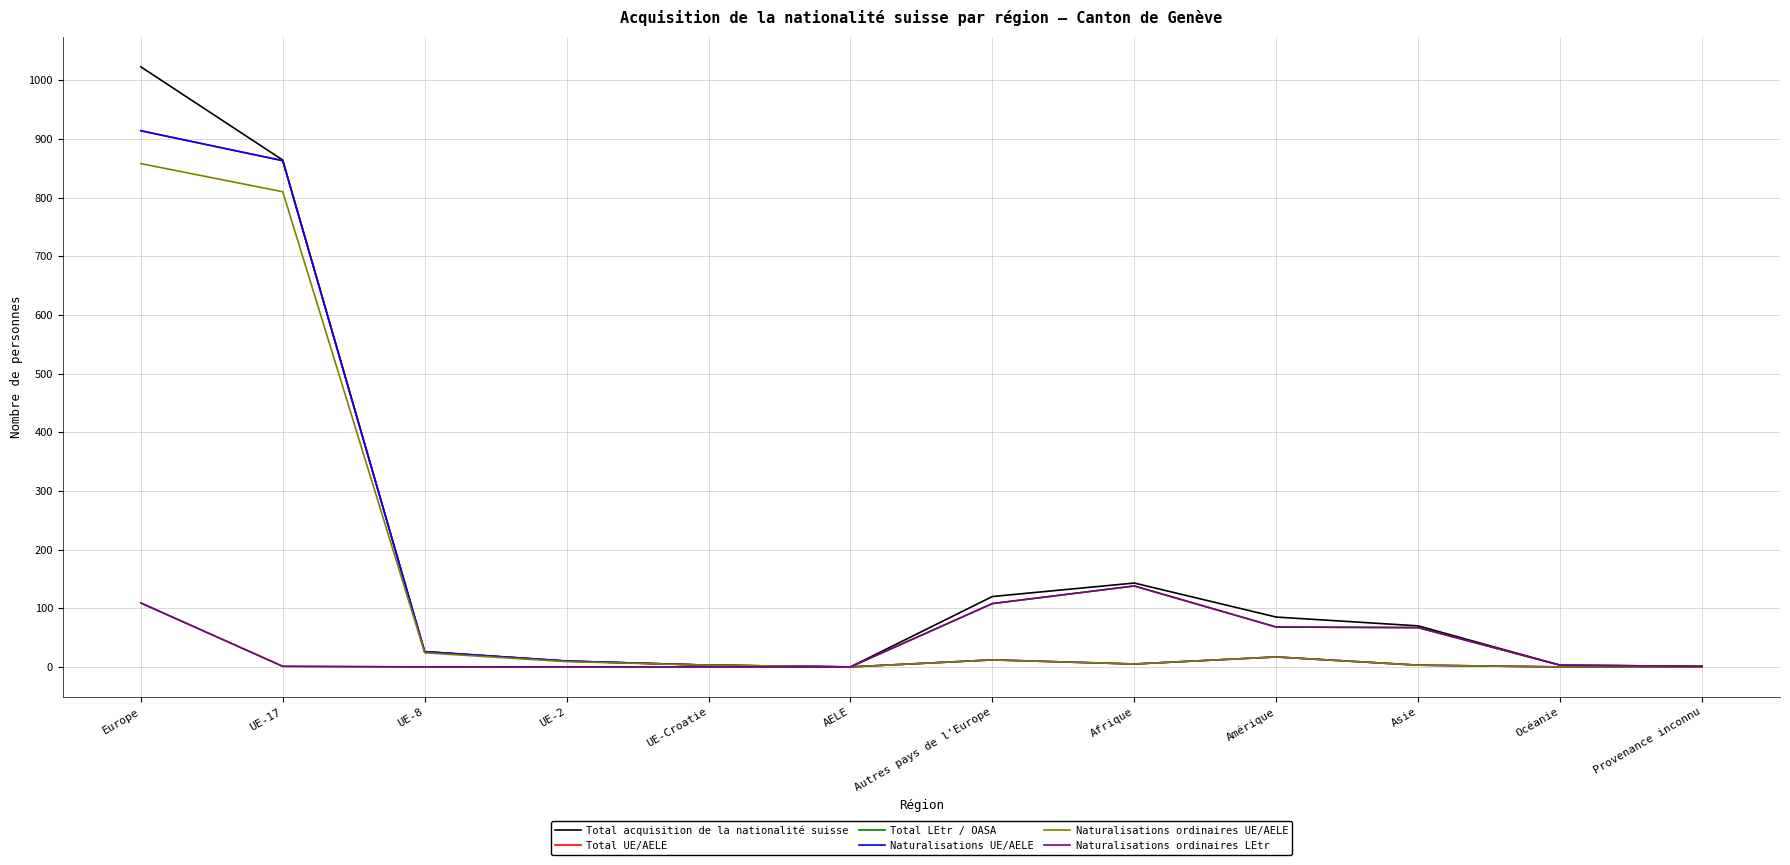

Reading left to right, extract all data points from this chart.

Total acquisition de la nationalité suisse: Europe=1023	UE-17=864	UE-8=26	UE-2=10	UE-Croatie=3	AELE=0	Autres pays de l'Europe=120	Afrique=143	Amérique=85	Asie=70	Océanie=3	Provenance inconnu=1
Total UE/AELE: Europe=914	UE-17=863	UE-8=26	UE-2=10	UE-Croatie=3	AELE=0	Autres pays de l'Europe=12	Afrique=5	Amérique=17	Asie=3	Océanie=0	Provenance inconnu=0
Total LEtr / OASA: Europe=109	UE-17=1	UE-8=0	UE-2=0	UE-Croatie=0	AELE=0	Autres pays de l'Europe=108	Afrique=138	Amérique=68	Asie=67	Océanie=3	Provenance inconnu=1
Naturalisations UE/AELE: Europe=914	UE-17=863	UE-8=26	UE-2=10	UE-Croatie=3	AELE=0	Autres pays de l'Europe=12	Afrique=5	Amérique=17	Asie=3	Océanie=0	Provenance inconnu=0
Naturalisations ordinaires UE/AELE: Europe=858	UE-17=810	UE-8=24	UE-2=9	UE-Croatie=3	AELE=0	Autres pays de l'Europe=12	Afrique=5	Amérique=17	Asie=3	Océanie=0	Provenance inconnu=0
Naturalisations ordinaires LEtr: Europe=109	UE-17=1	UE-8=0	UE-2=0	UE-Croatie=0	AELE=0	Autres pays de l'Europe=108	Afrique=138	Amérique=68	Asie=67	Océanie=3	Provenance inconnu=1